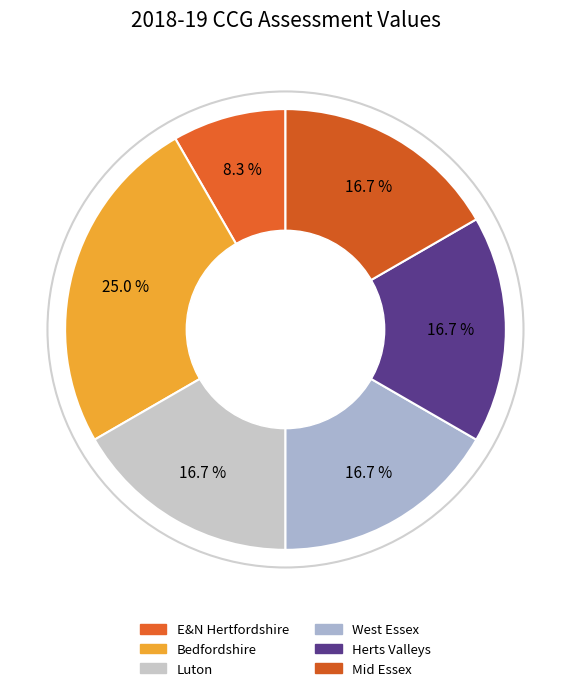

Rank the categories by value from highest to lowest.

NHS Bedfordshire CCG, NHS Luton CCG, NHS West Essex CCG, NHS Herts Valleys CCG, NHS Mid Essex CCG, NHS East And North Hertfordshire CCG